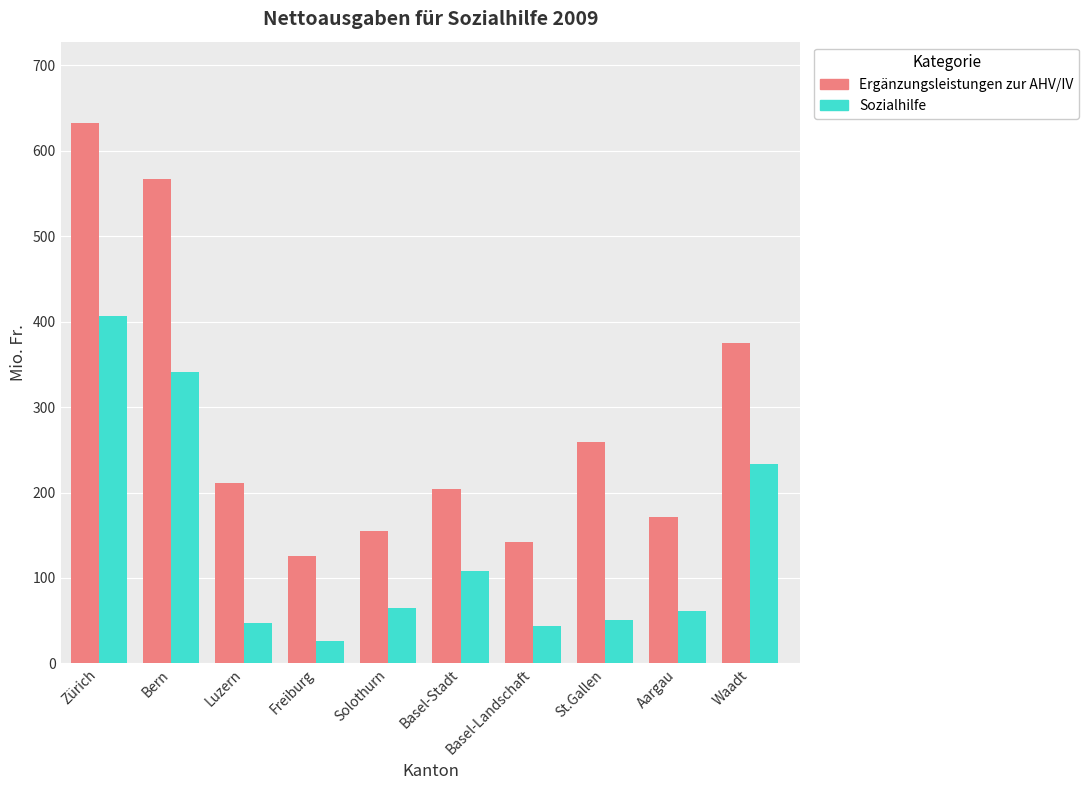

Where is Ergänzungsleistungen zur AHV/IV nearest to the value 379?

Waadt